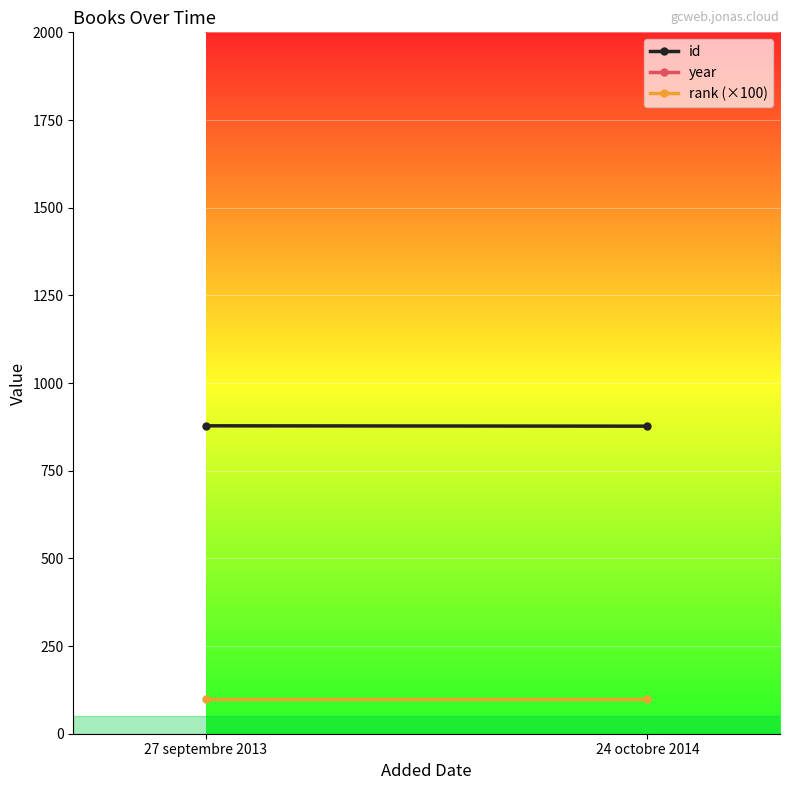

What is the average value of the rank (×100) series?

100